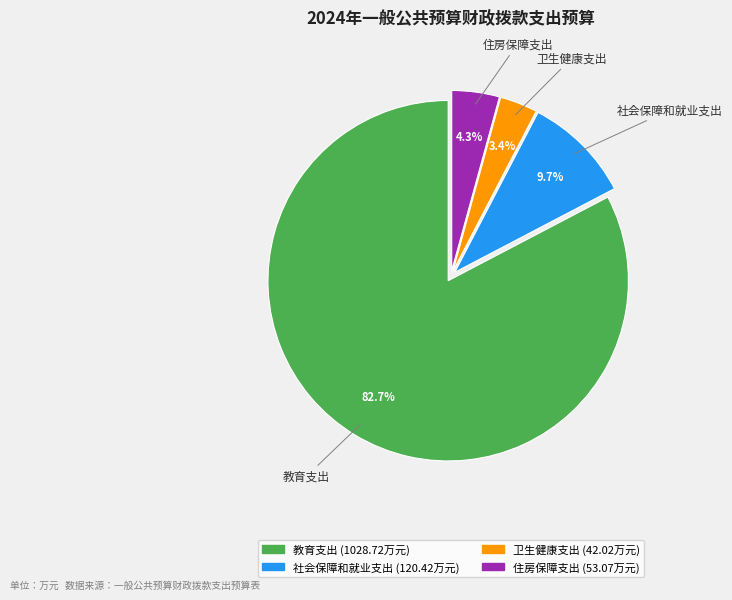

To the nearest percent, what is the difference between the 社会保障和就业支出 and 卫生健康支出 slice percentages?

6%